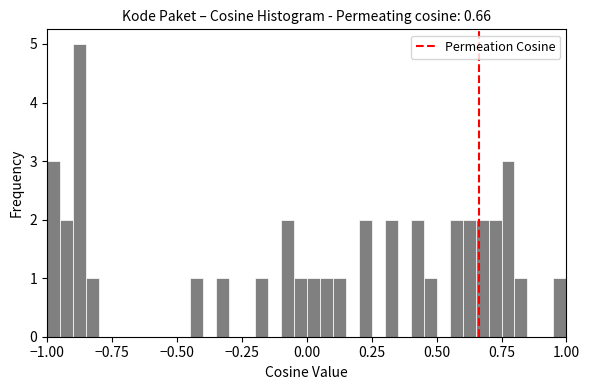

Around what value on the x-axis is the tallest bar? Give the approximate position of its centre, as read against the axis.

-0.85